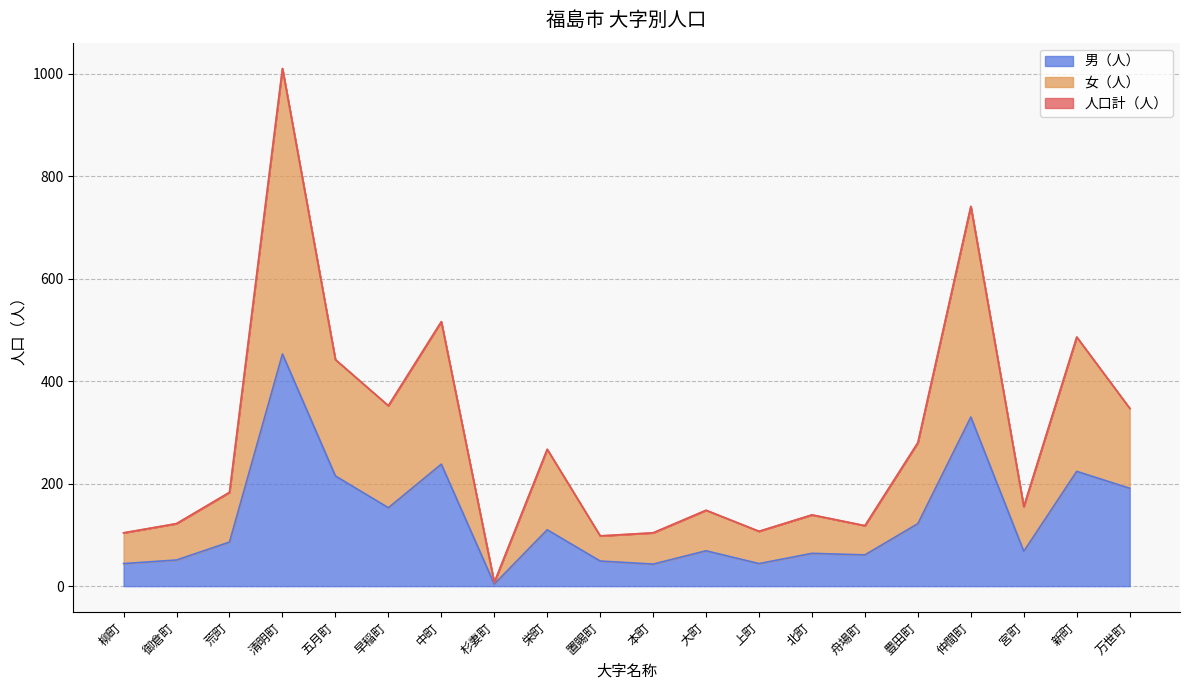

How many distinct data groups are displayed?

3